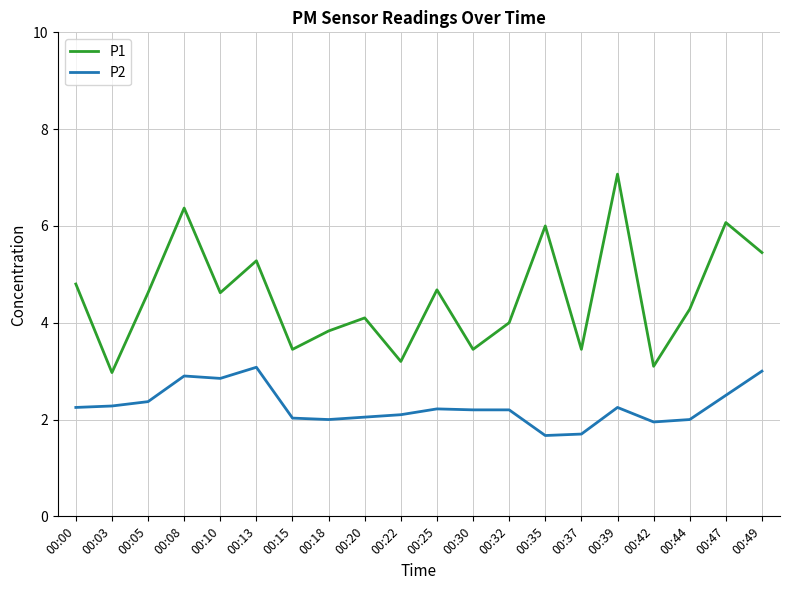

The P1 series shows 7.1 at 00:39. True or false?

True